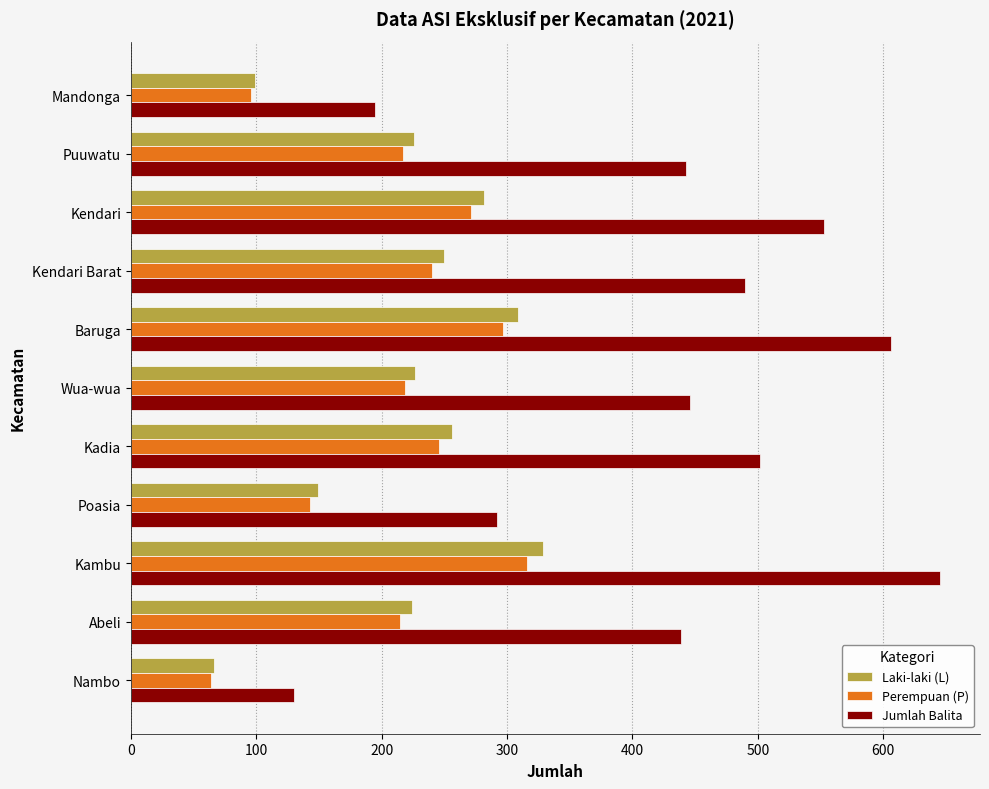

Where is Perempuan (P) nearest to the value 190?

Abeli